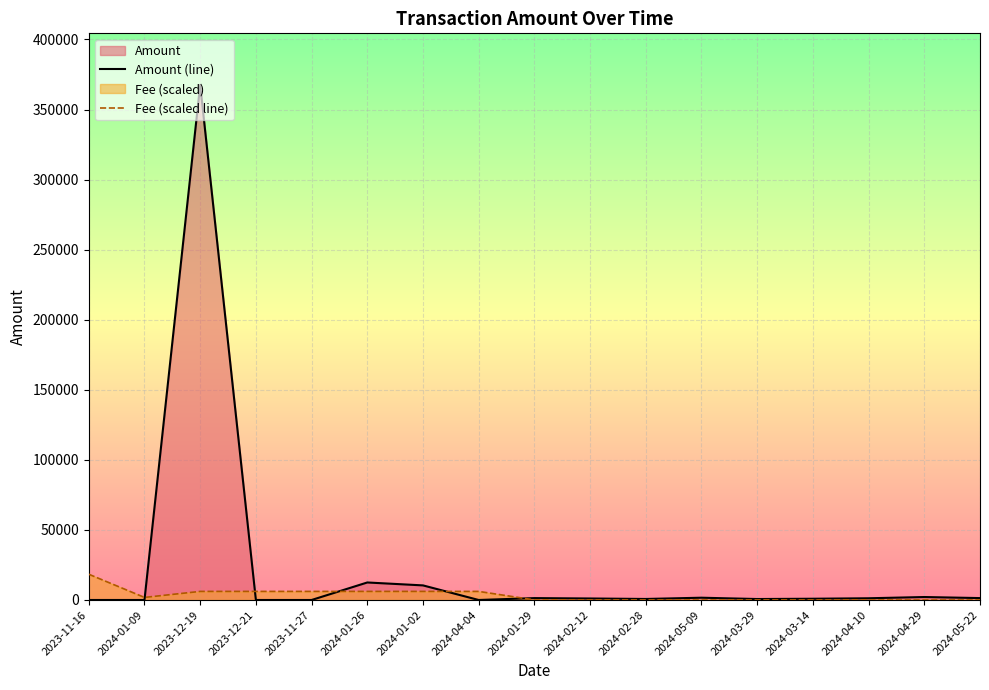

How many intersections are there between Fee (scaled line) and Amount (line)?

5